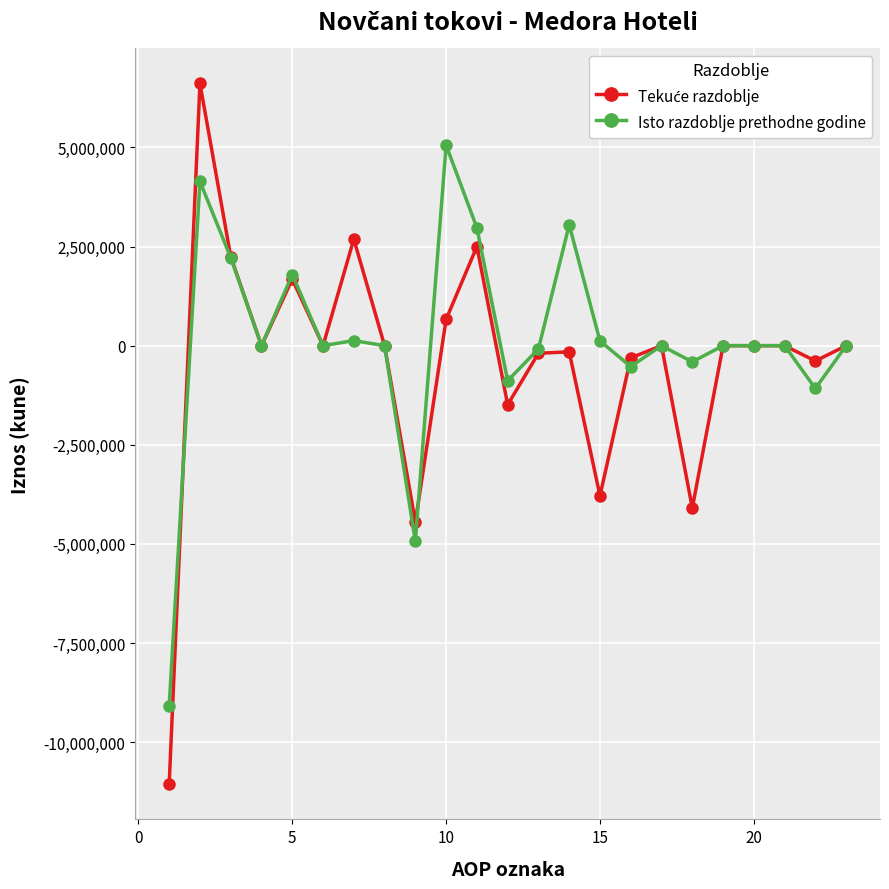

What is the lowest value of the Isto razdoblje prethodne godine series?

-9079986